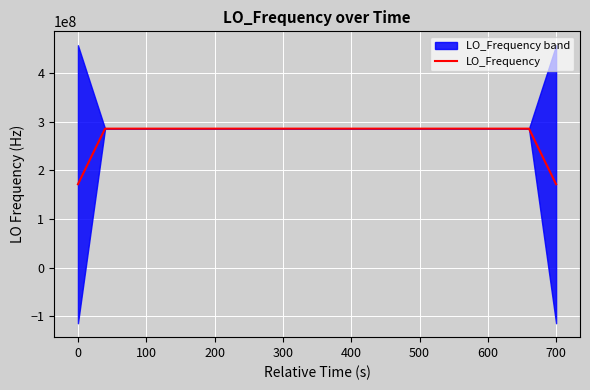

What is the lowest value of the LO_Frequency series?

171628199.7